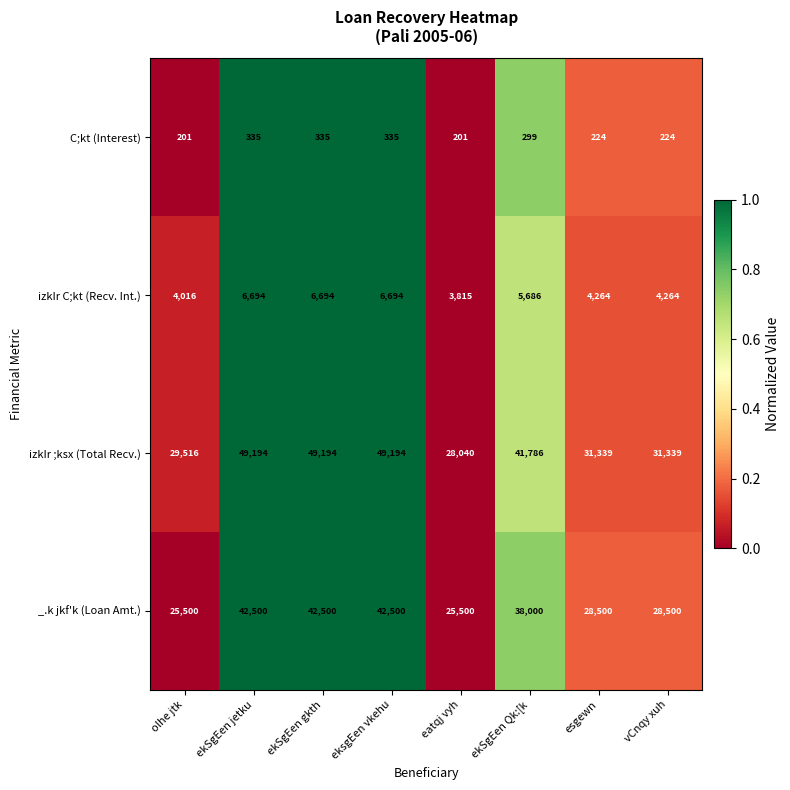

Is the value of izkIr C;kt (Recv. Int.) at ekSgEen Qk:[k greater than the value of izkIr ;ksx (Total Recv.) at olhe jtk?

No